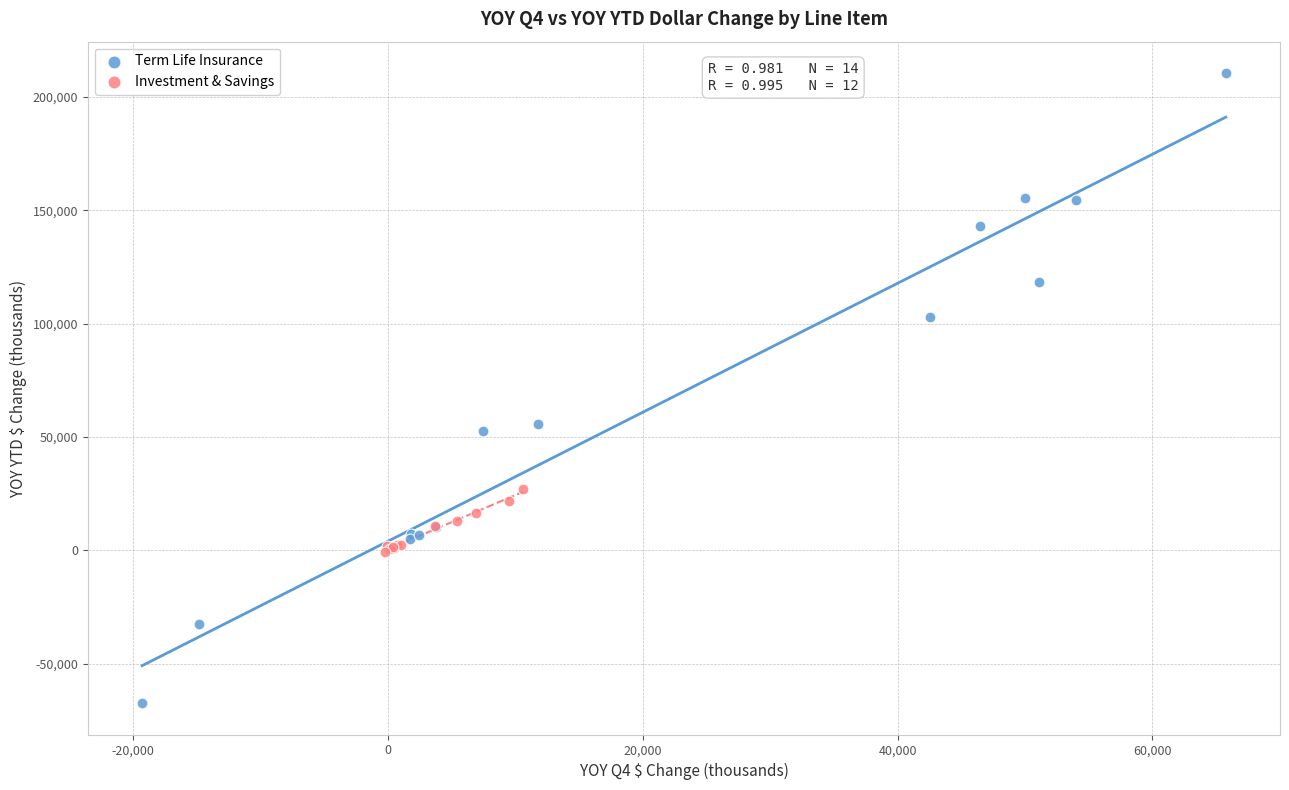

Which series reaches the maximum Y coordinate?

Term Life Insurance